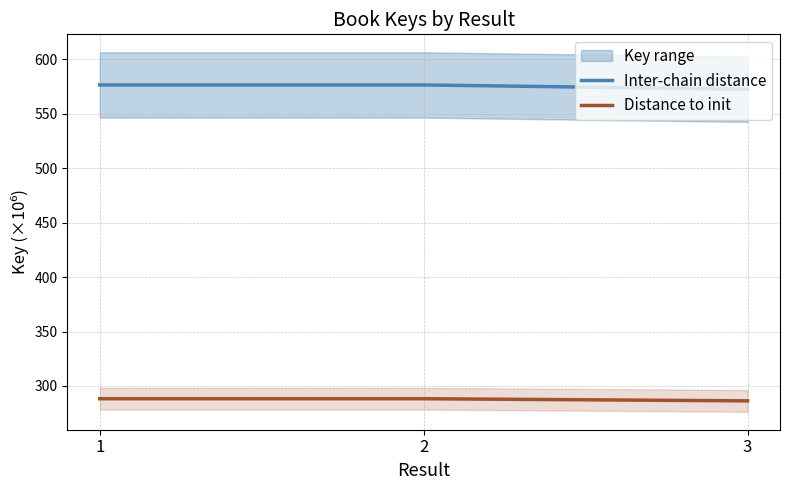

What is the total value across all series at 3?

859.0